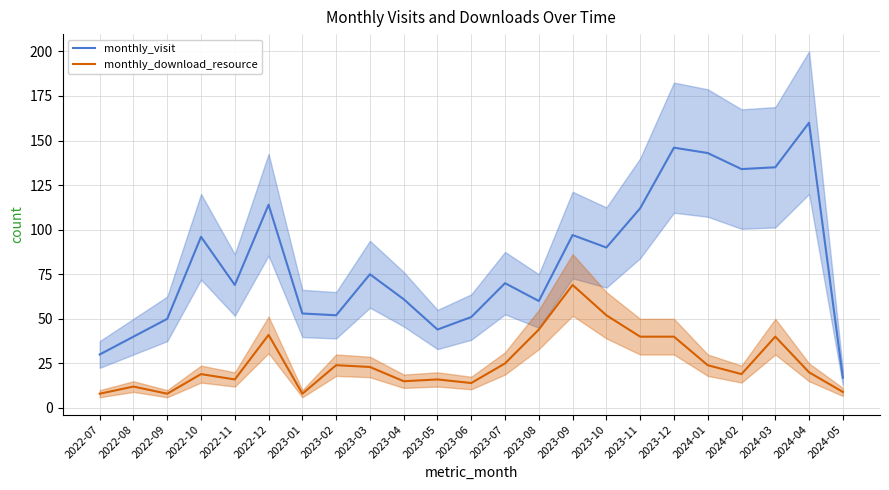

What is the sum of all monthly_download_resource values?

586